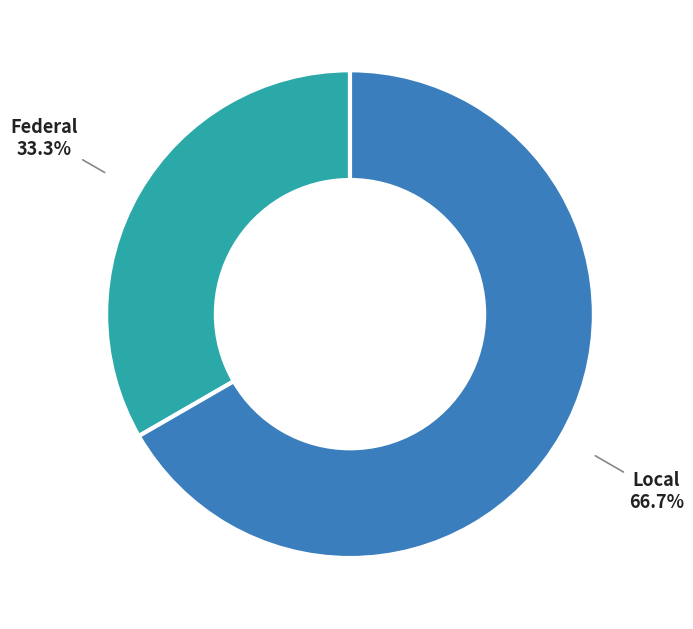

How many slices are in this pie chart?

2